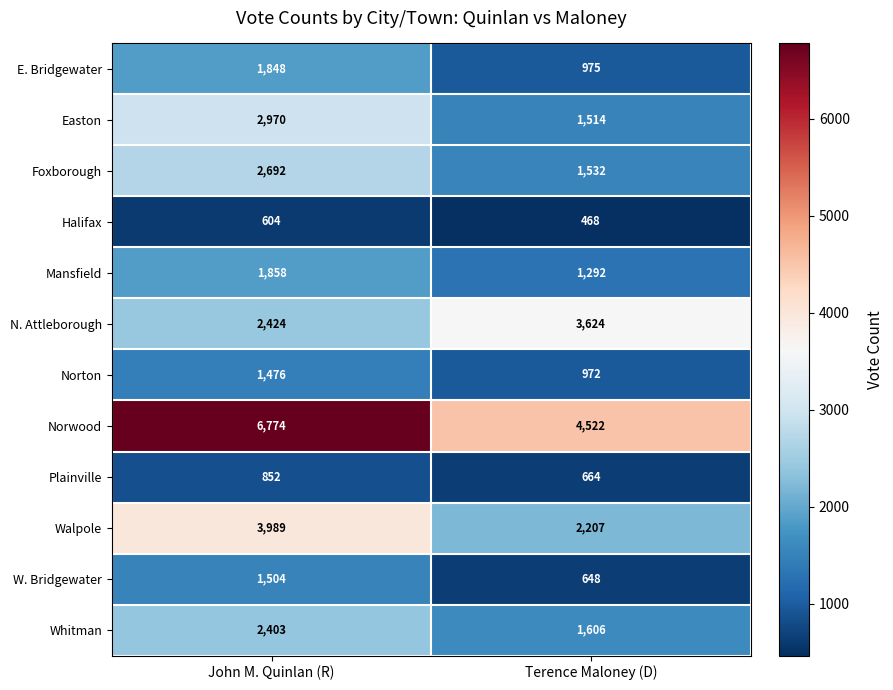

Which series changed the most between John M. Quinlan (R) and Terence Maloney (D)?

Norwood